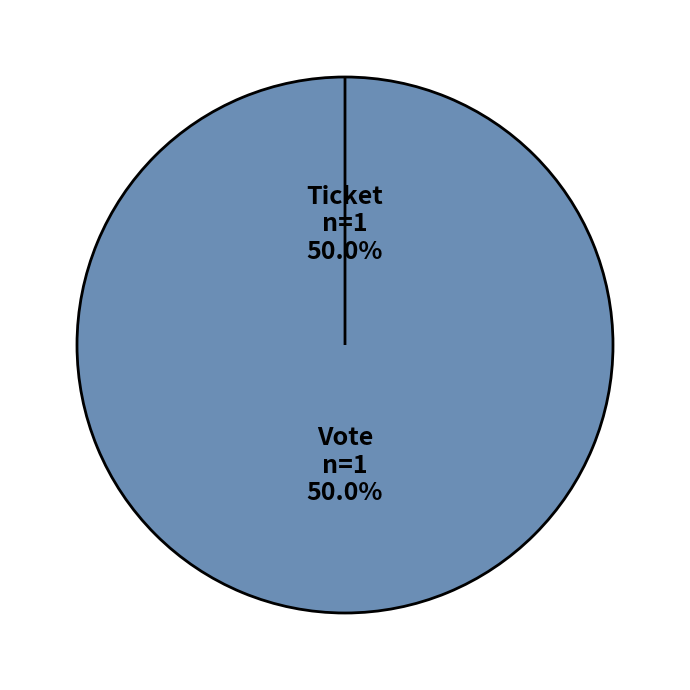

What is the total percentage of Ticket and Vote?

100.0%